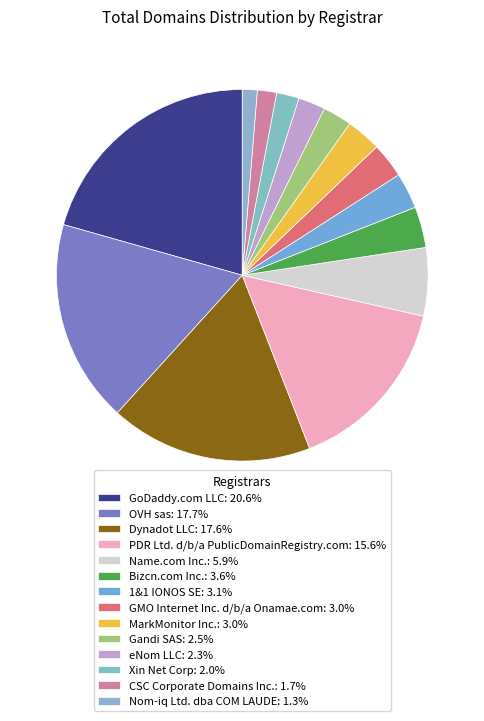

Approximately how many times larger is the value at PDR Ltd. d/b/a PublicDomainRegistry.com compared to GoDaddy.com LLC?

0.8